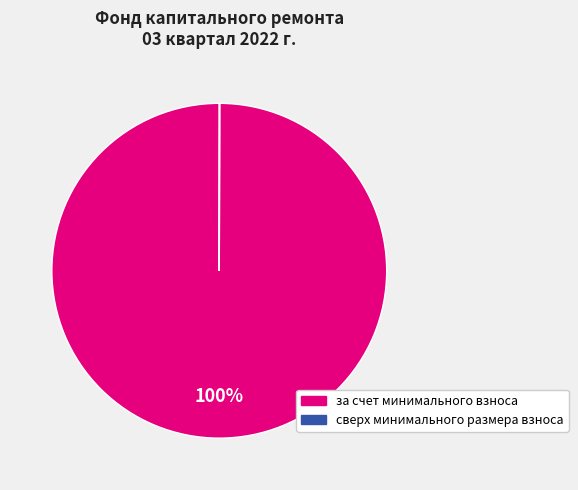

What percentage is the за счет минимального взноса slice, to the nearest percent?

100%